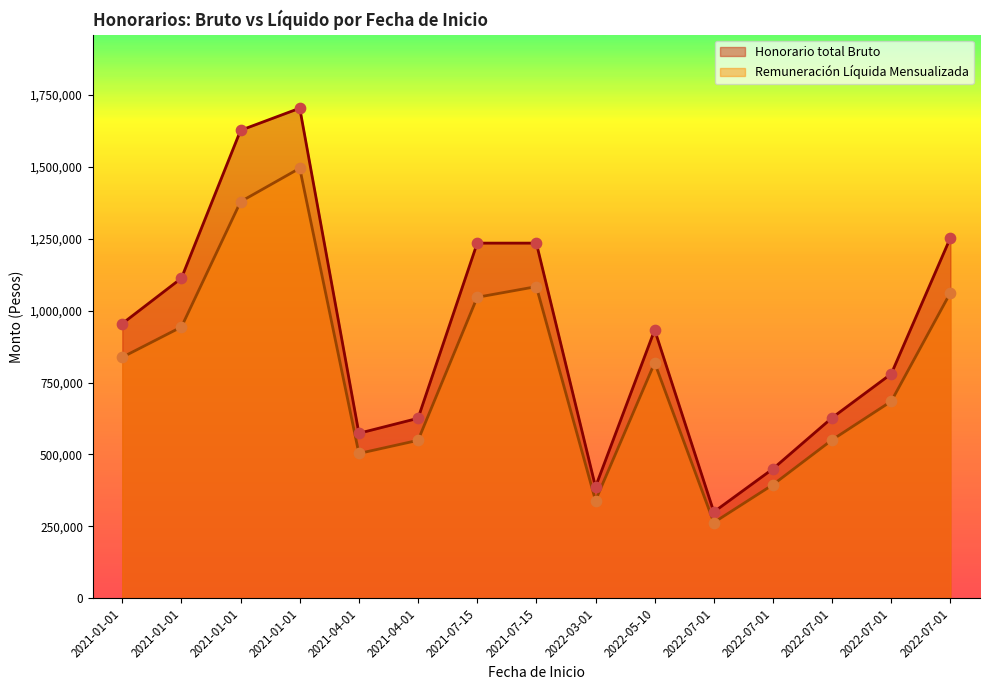

Is the value of Honorario total Bruto at 2021-01-01 greater than the value of Remuneración Líquida Mensualizada at 2021-07-15?

Yes